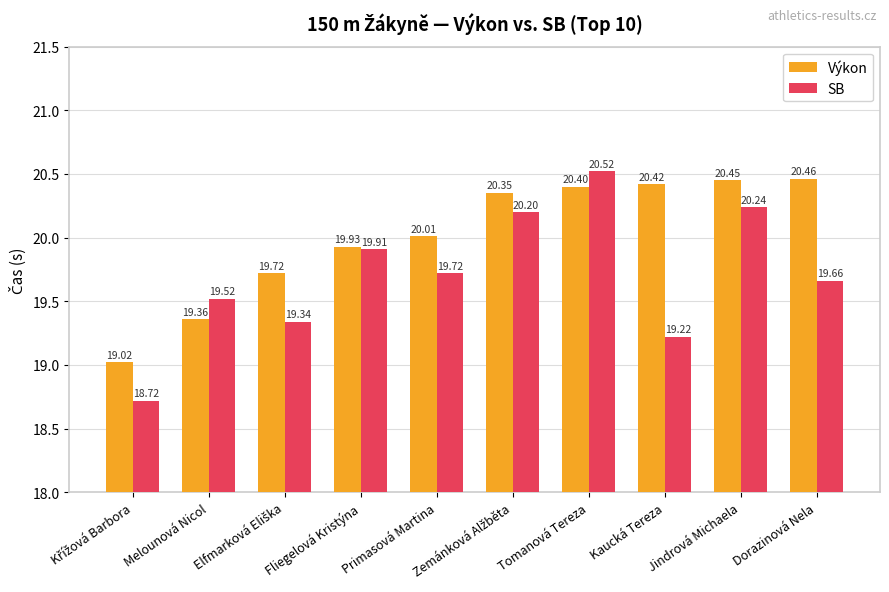

Which label corresponds to the largest value in the chart?

Tomanová Tereza